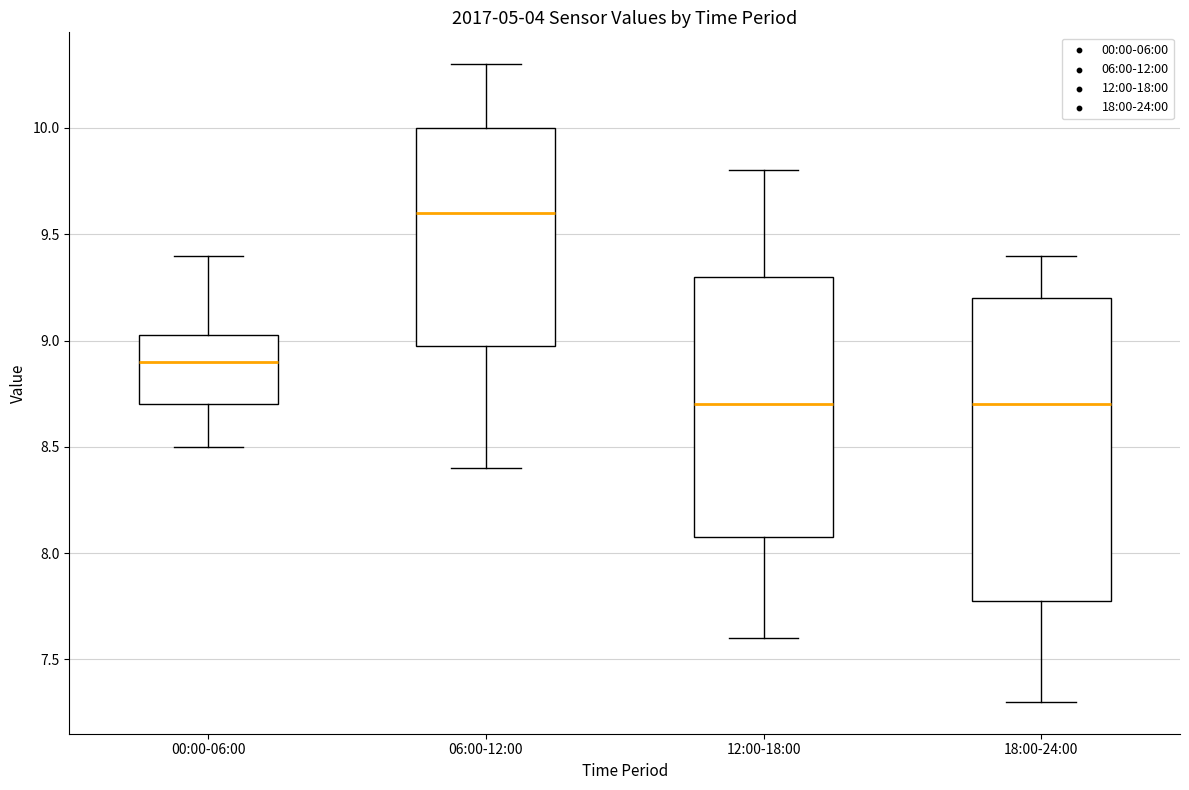

Which box has the highest median line?

06:00-12:00